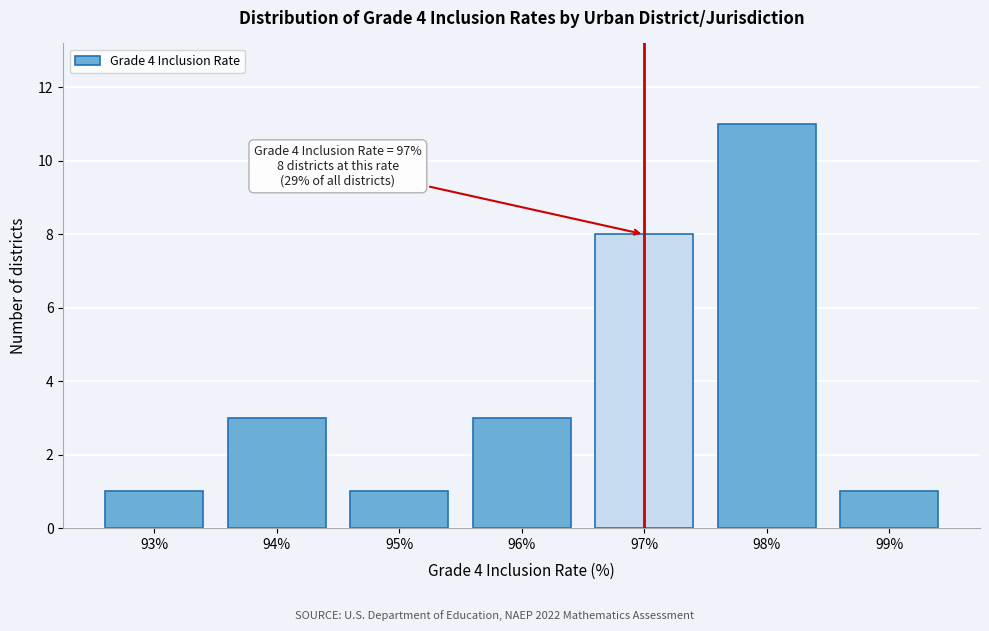

Over which range of the x-axis is the bar tallest?

97.5 to 98.5